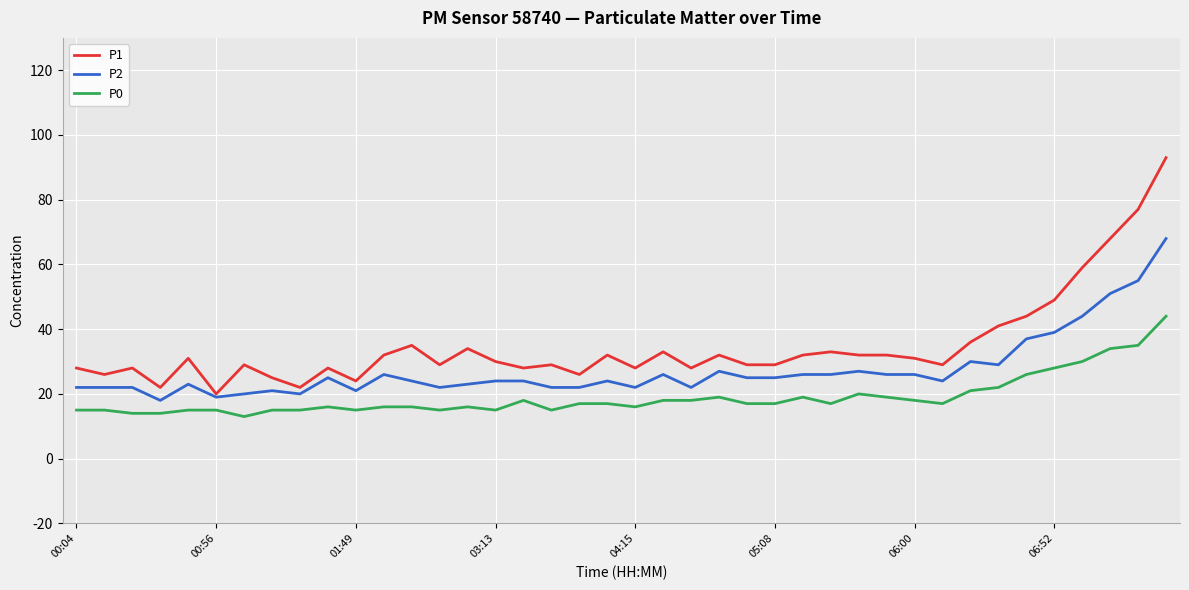

List the series in order of their peak value, lowest first.

P0, P2, P1